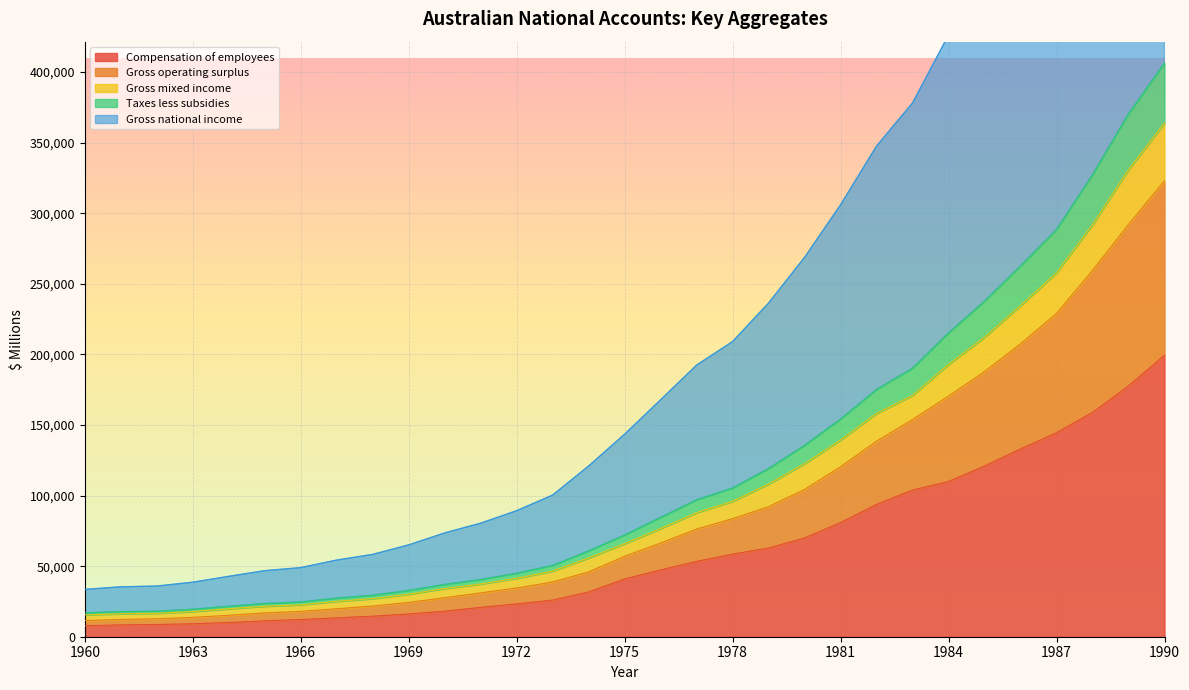

How many series are shown in this chart?

5